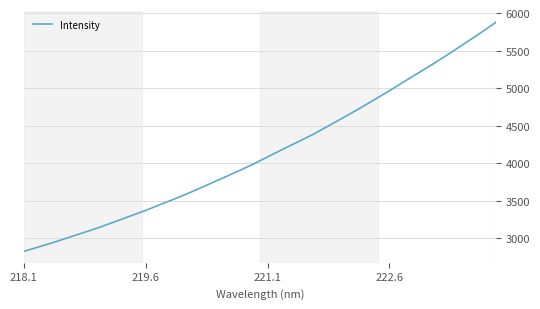

What is the greatest value displayed?

5875.2